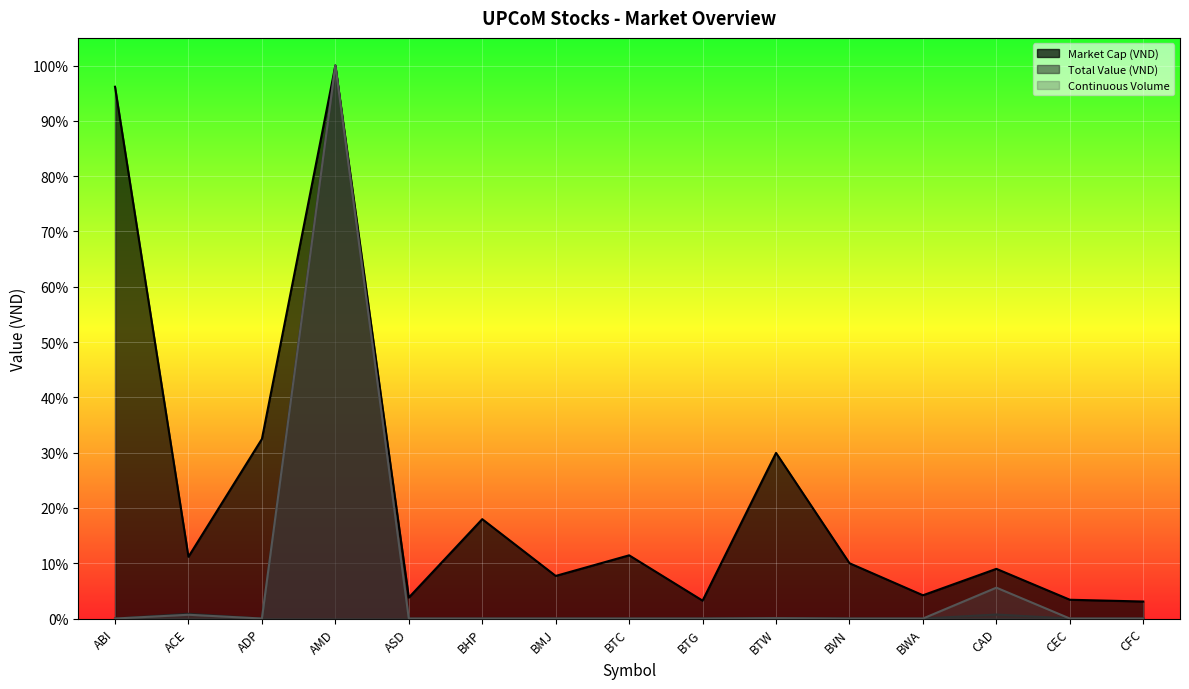

What is the difference between the maximum and minimum values in the Market Cap (VND) series?

1.0